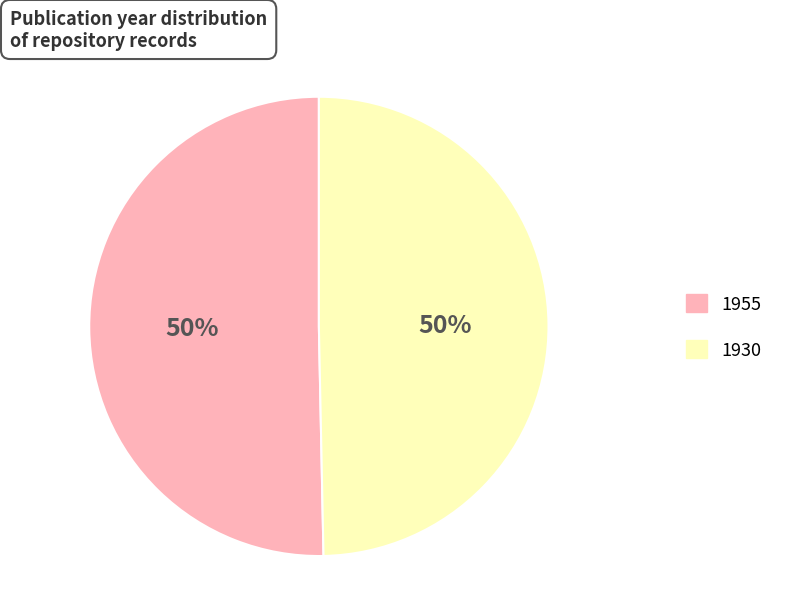

Combined, do 1955 and 1930 account for over 50%?

Yes